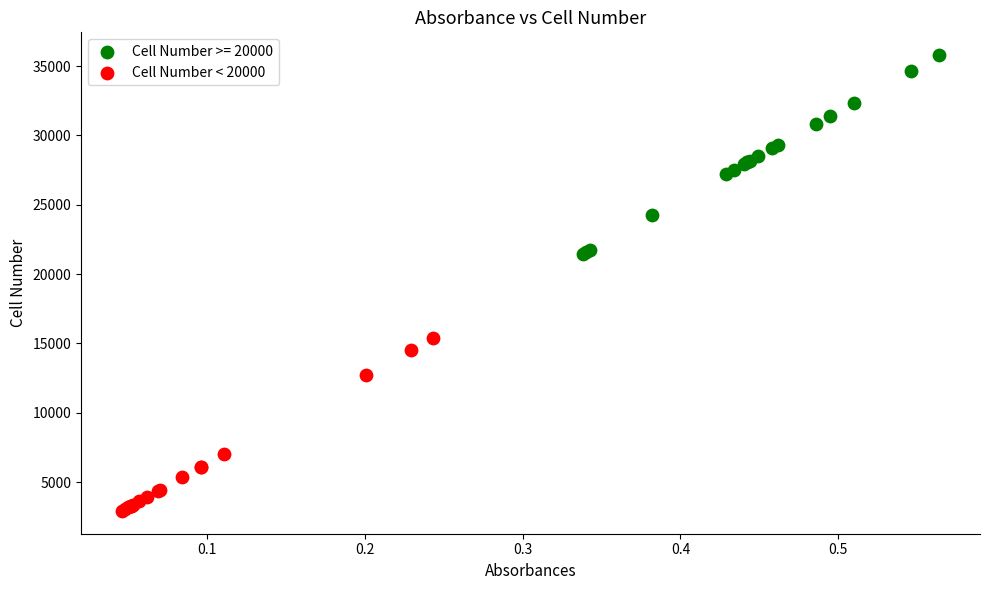

Which series has the largest Y range (max minus min)?

Cell Number >= 20000